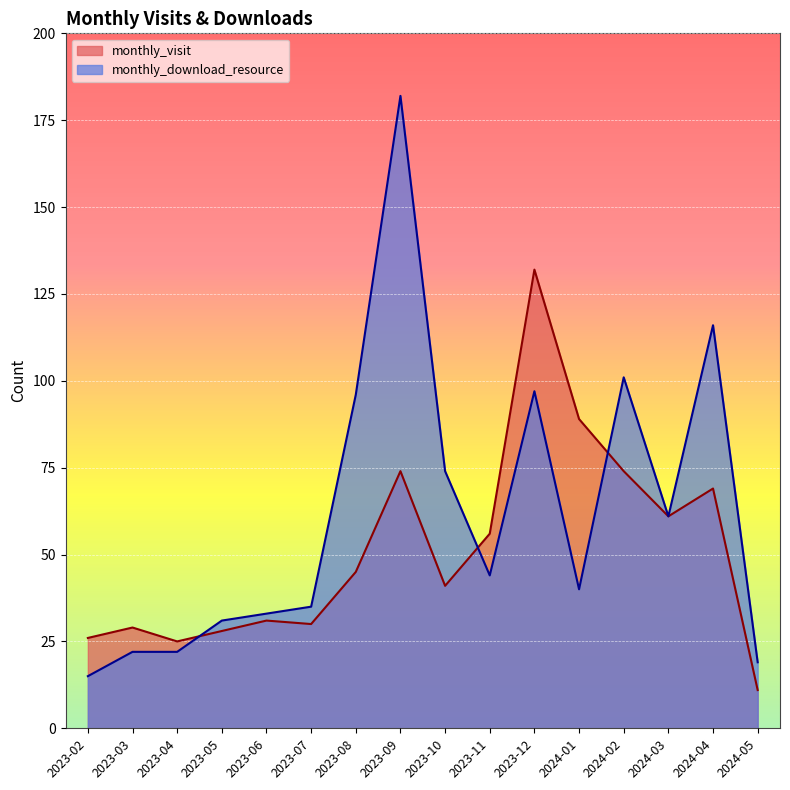

How many times do monthly_visit and monthly_download_resource cross each other?

3